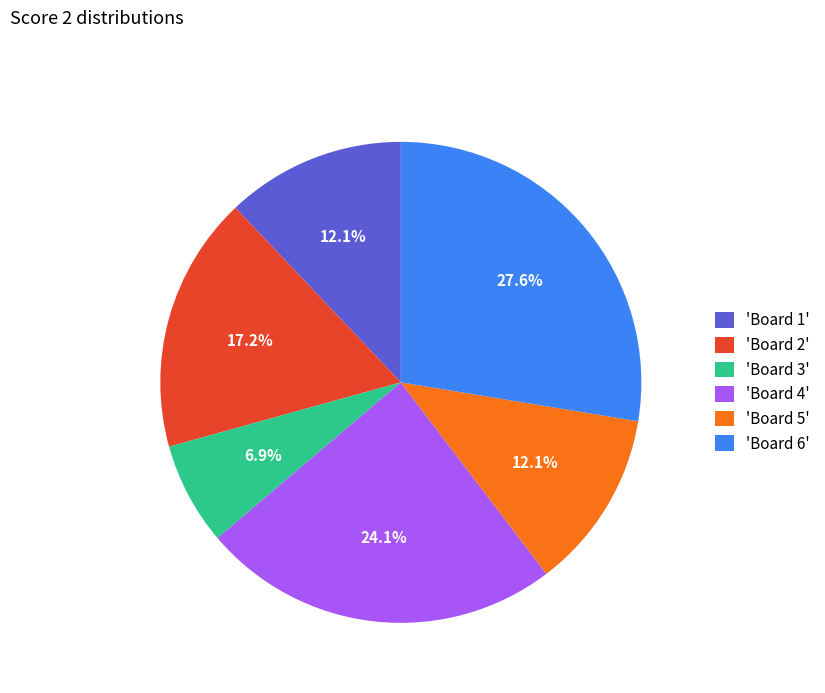

What is the largest slice in the pie chart?

'Board 6'